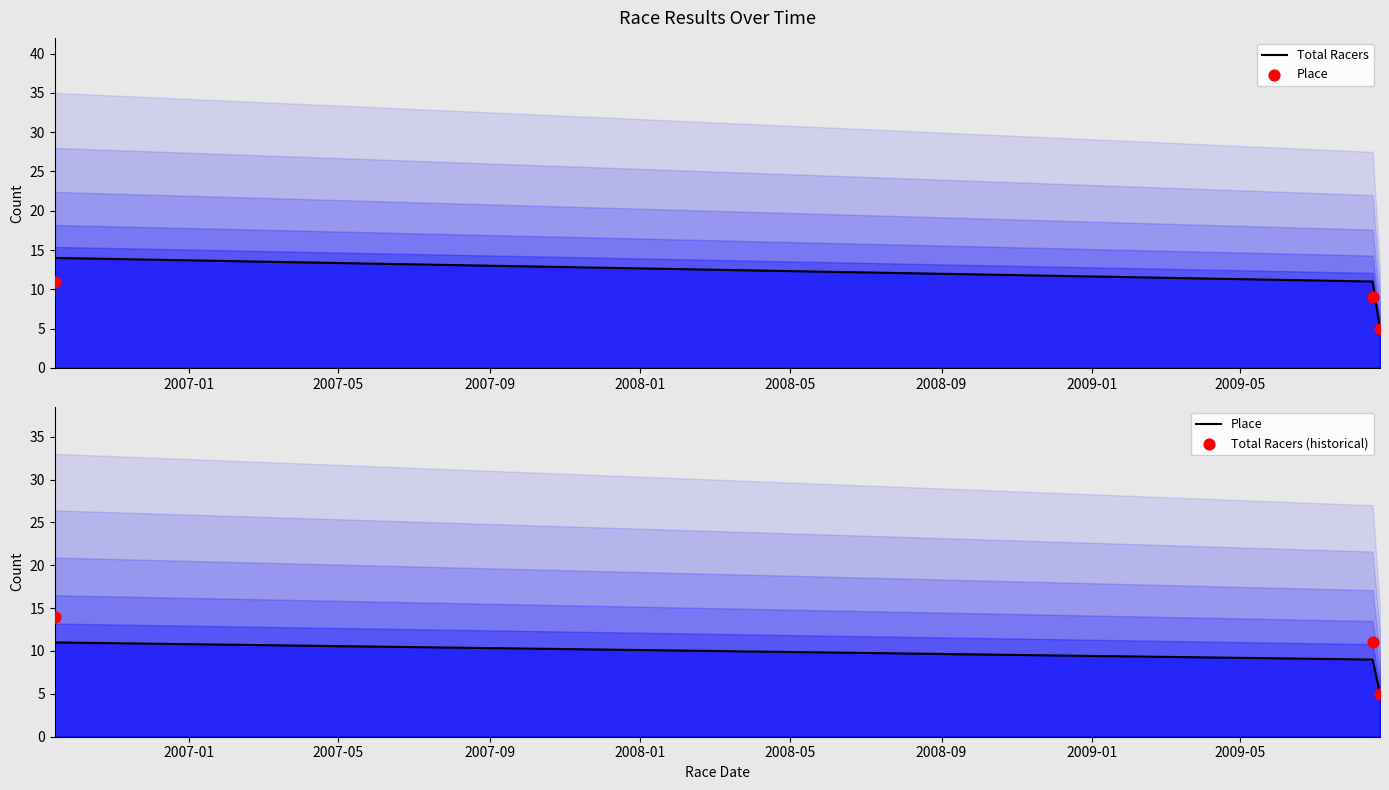

Which series has the largest total across all categories?

Total Racers